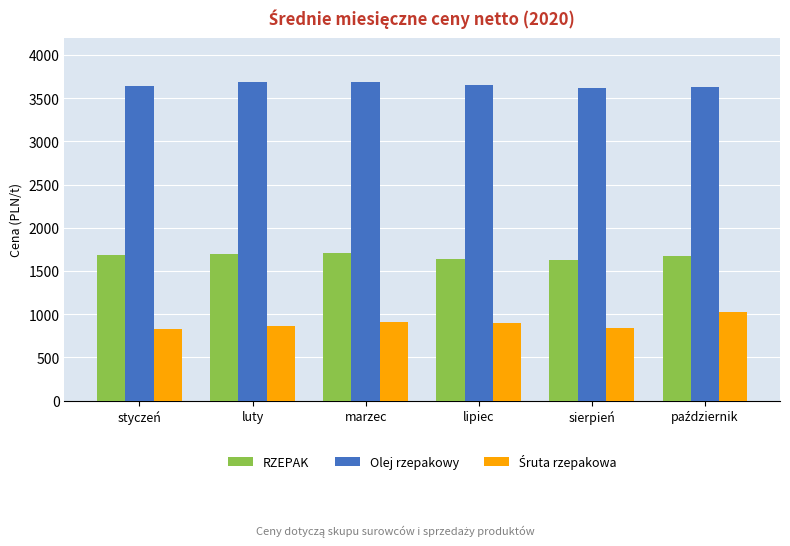

How many bars are there in total?

18